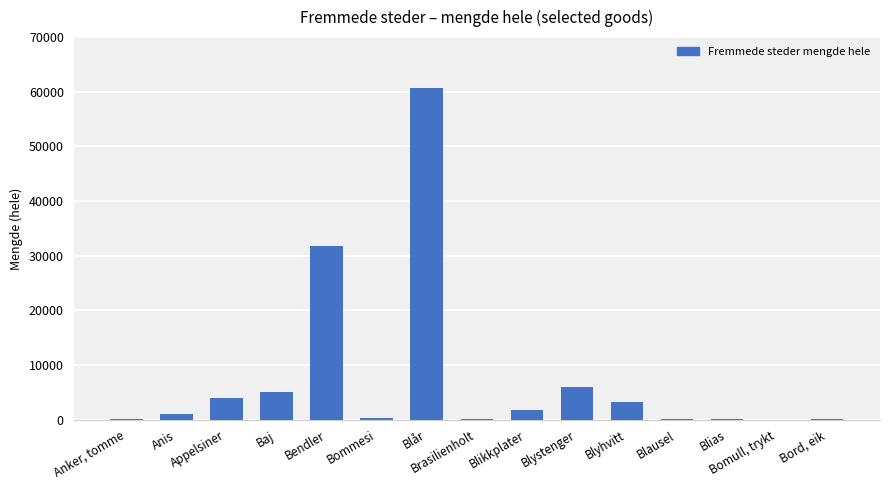

What is the maximum value shown in the chart?

60696